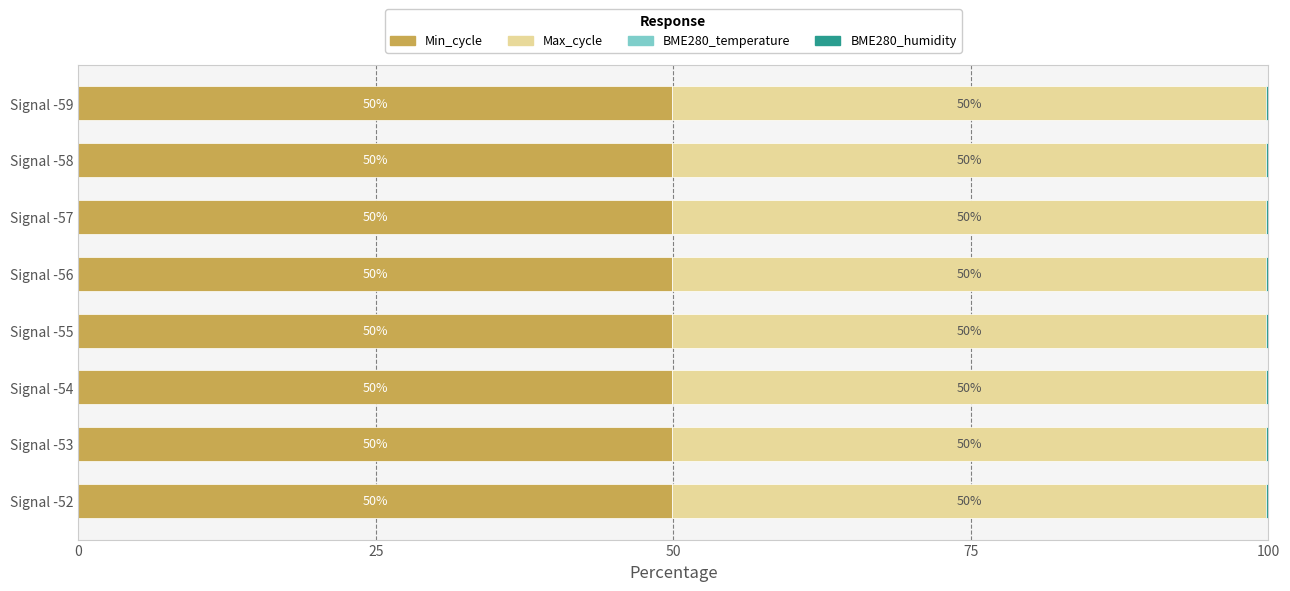

True or false: Min_cycle has a value of 49.9 at Signal -52.

True